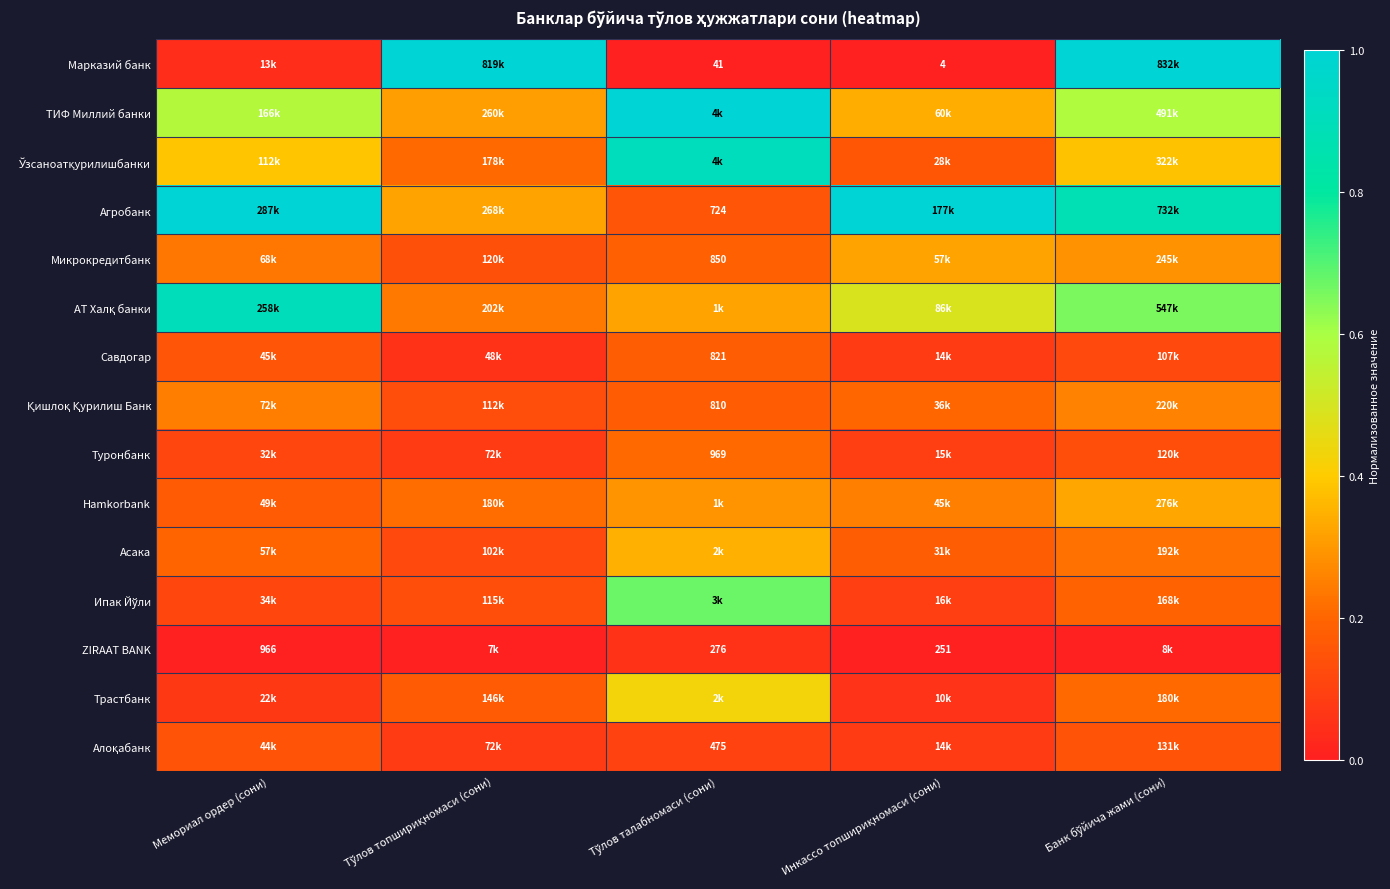

What is the total value across all series at Тўлов топшириқномаси (сони)?

3.2